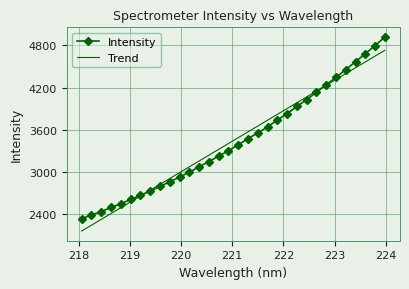

List the series in order of their peak value, highest first.

Intensity, Trend